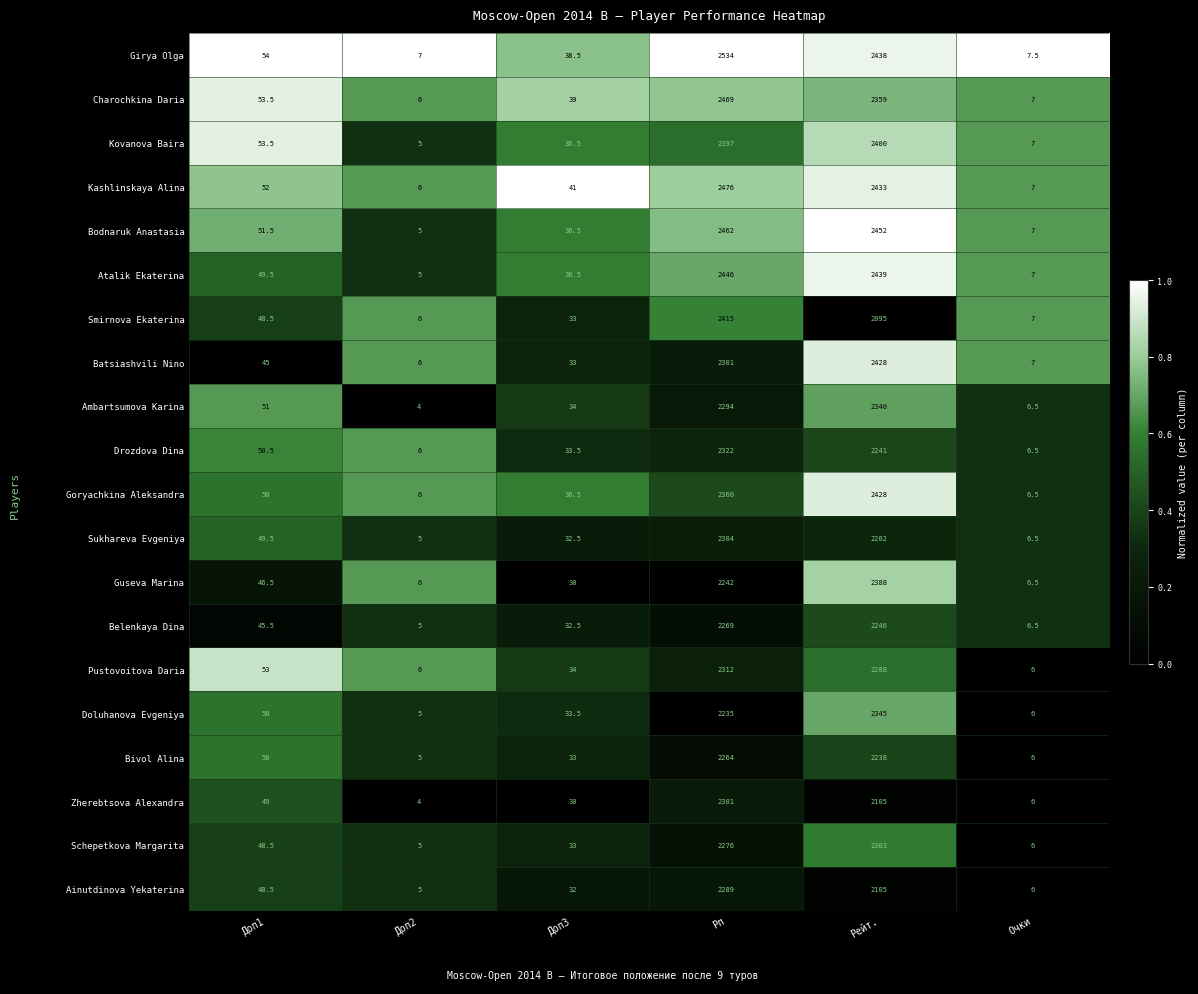

What is the difference between the maximum and minimum values in the Kovanova Baira series?

2395.0